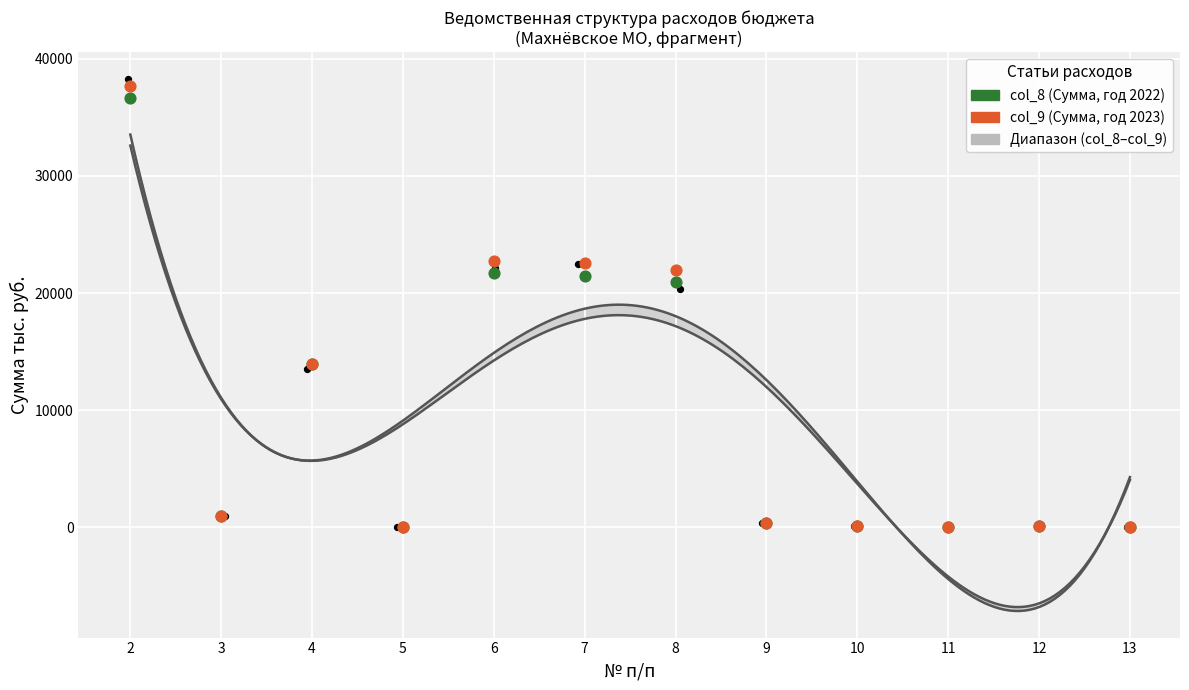

At which category is the sum across all series the highest?

2